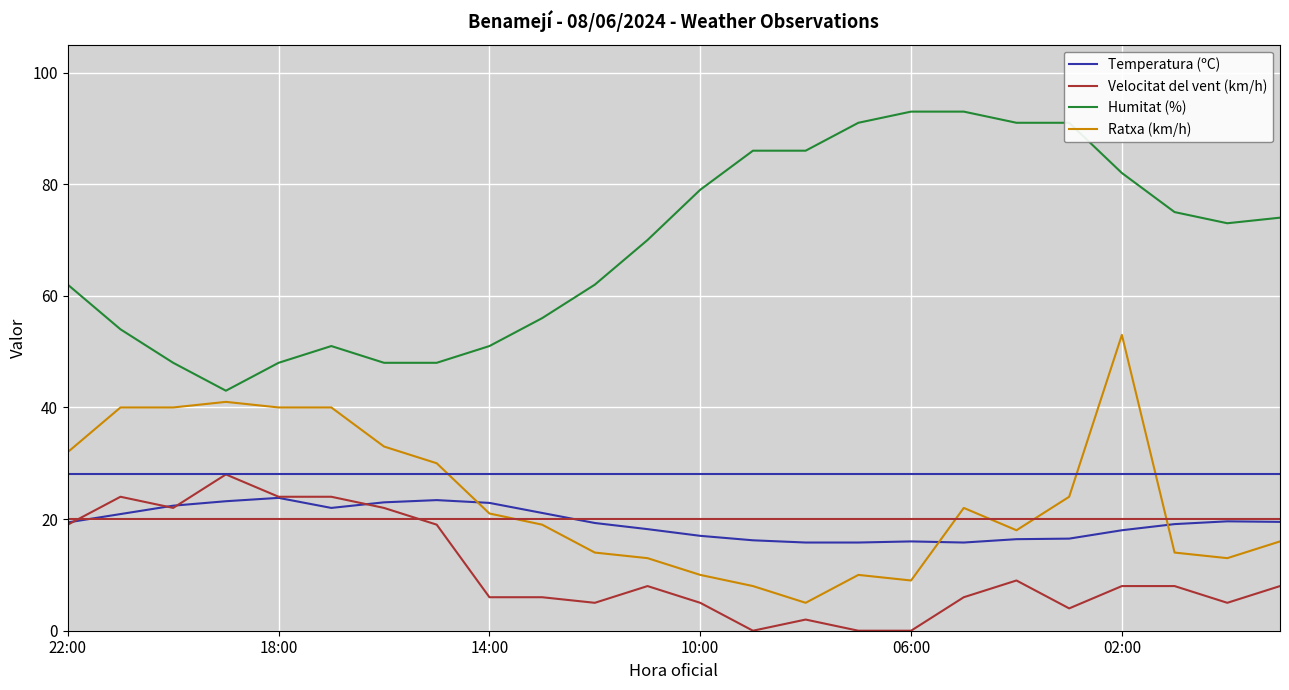

True or false: Velocitat del vent (km/h) and Humitat (%) cross at least once.

False